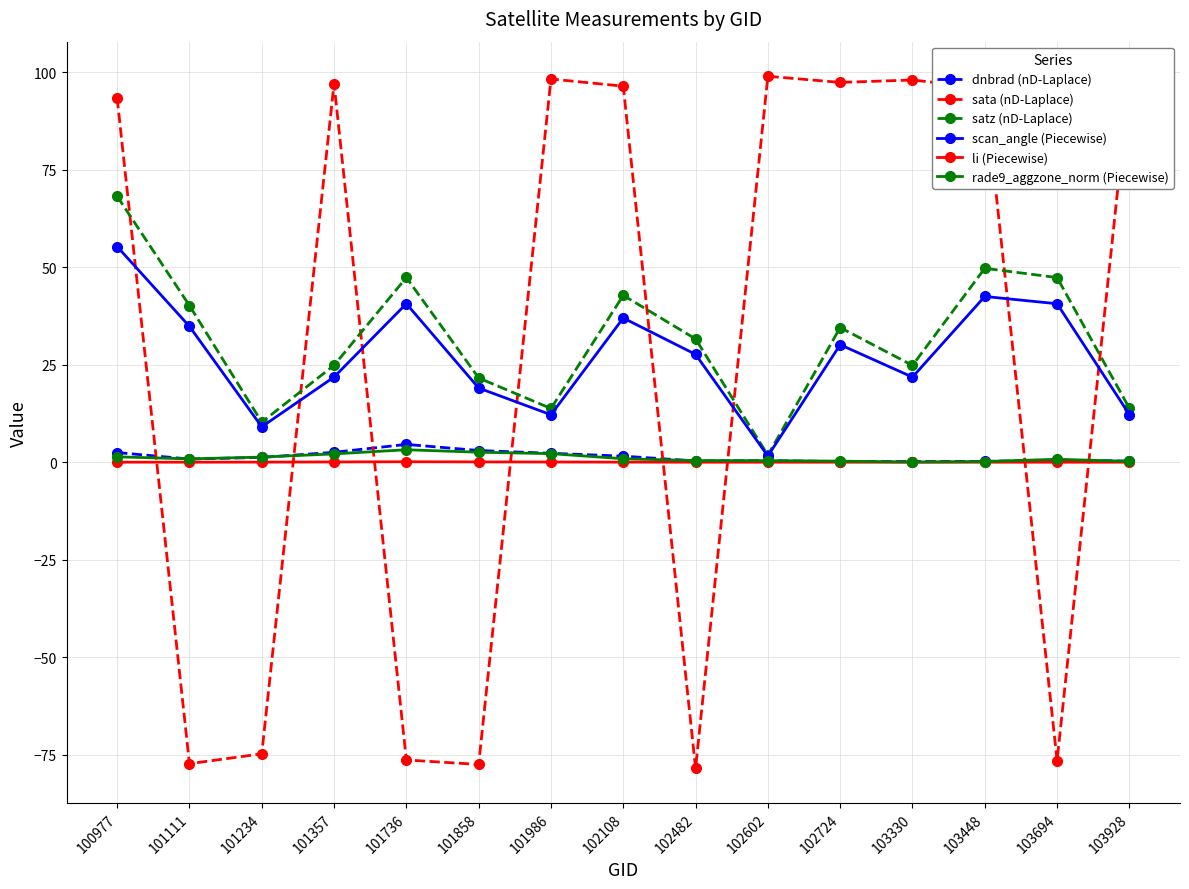

At which label does scan_angle (Piecewise) reach its minimum?

102602